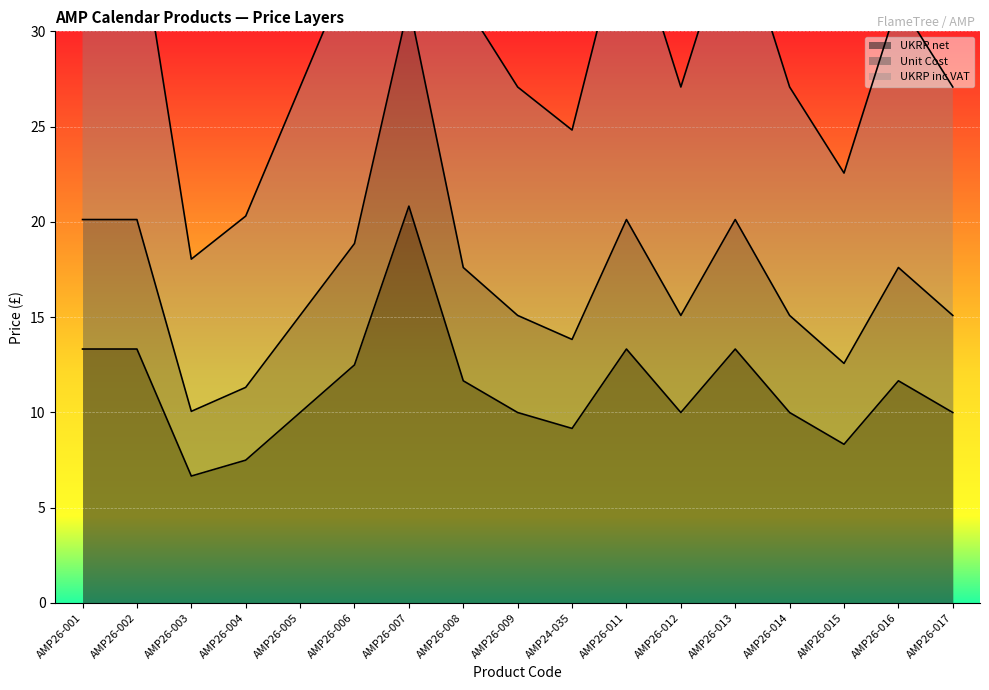

Which series has the widest spread of values?

Unit Cost